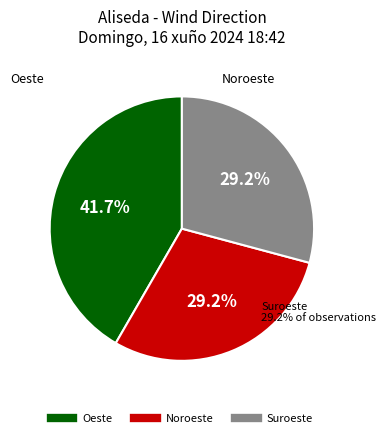

True or false: Suroeste accounts for 29% of the total.

True